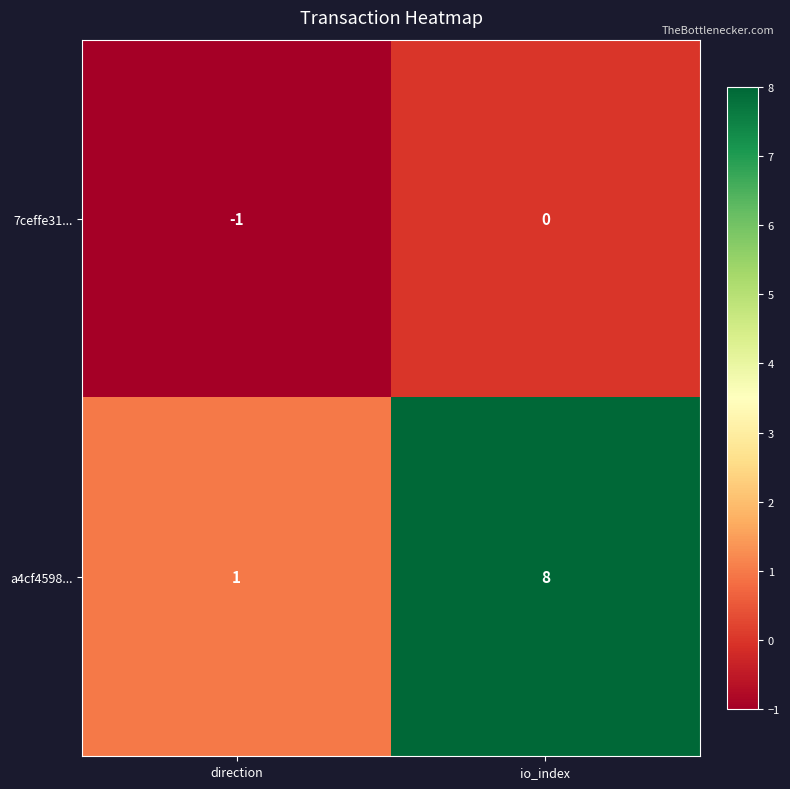

Which series has the largest total across all categories?

a4cf4598...